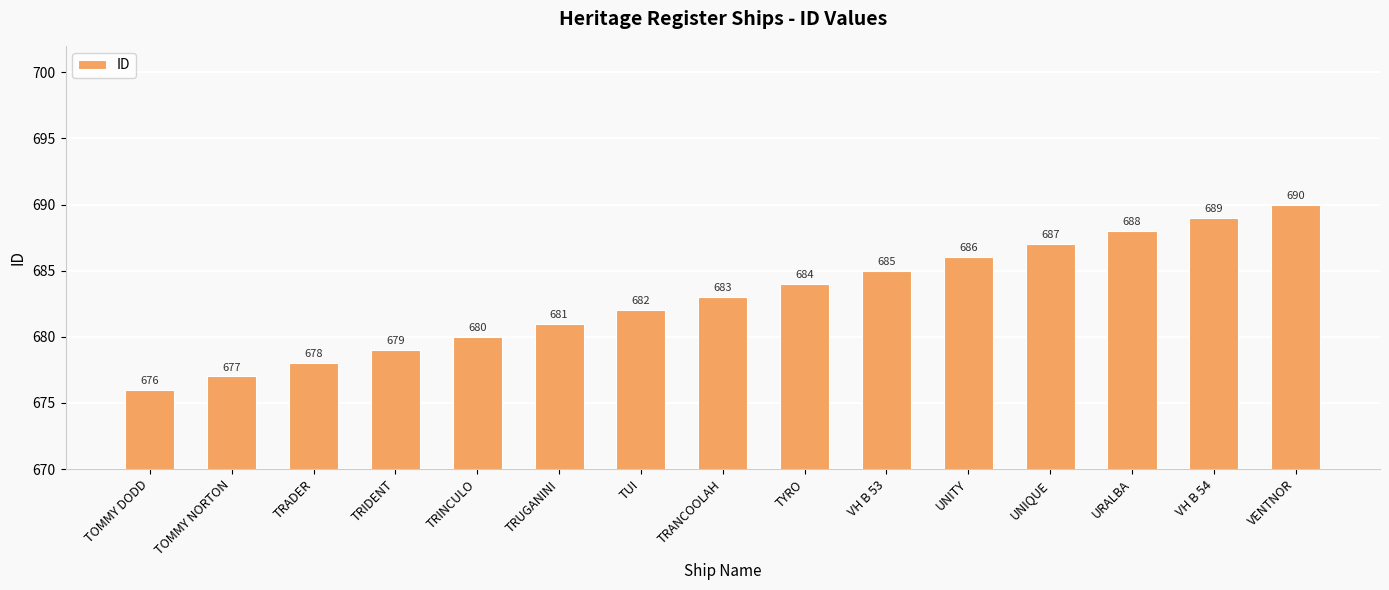

What is the minimum value shown in the chart?

676